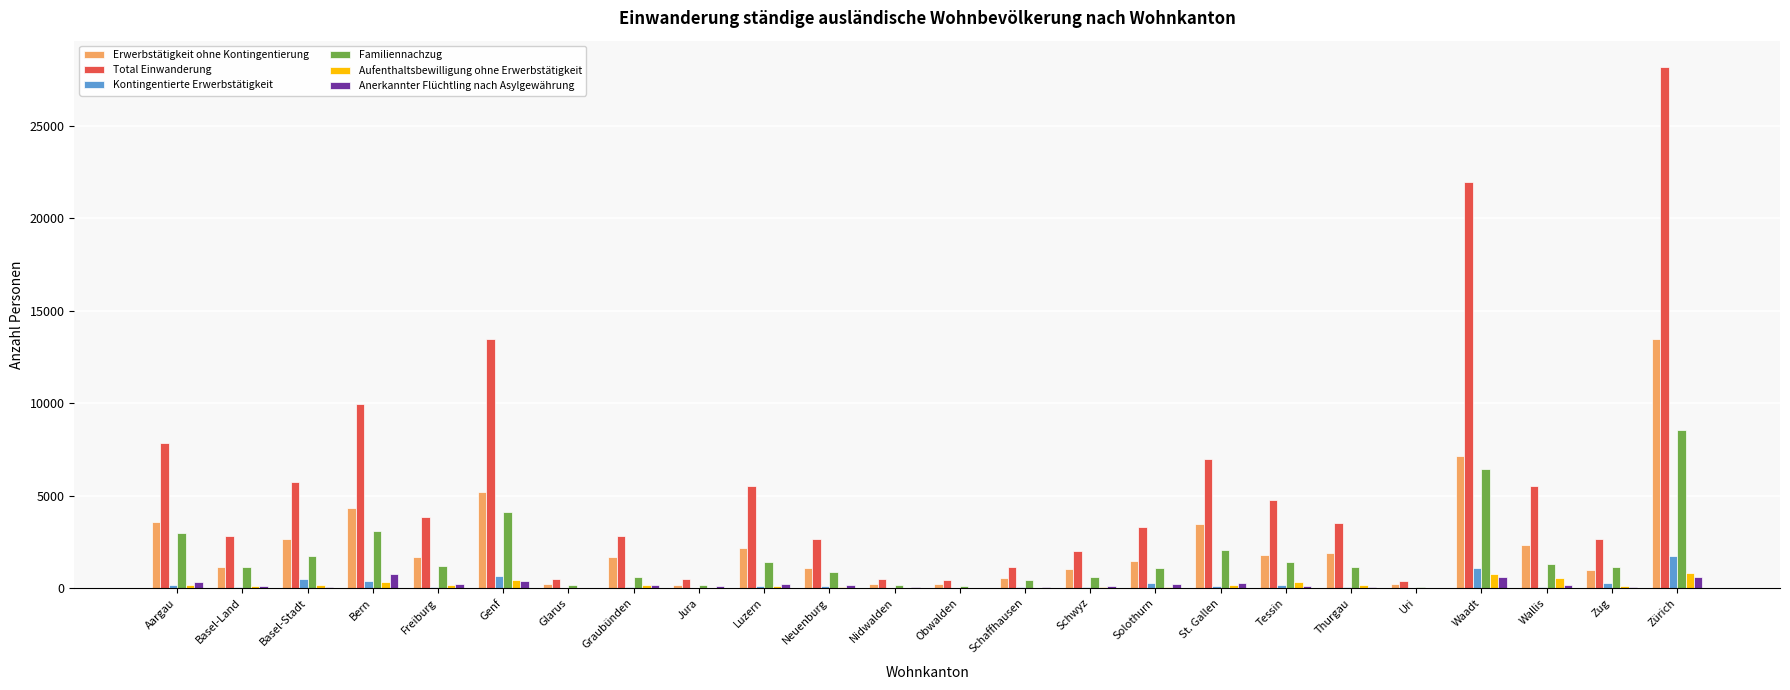

Which series has the widest spread of values?

Total Einwanderung